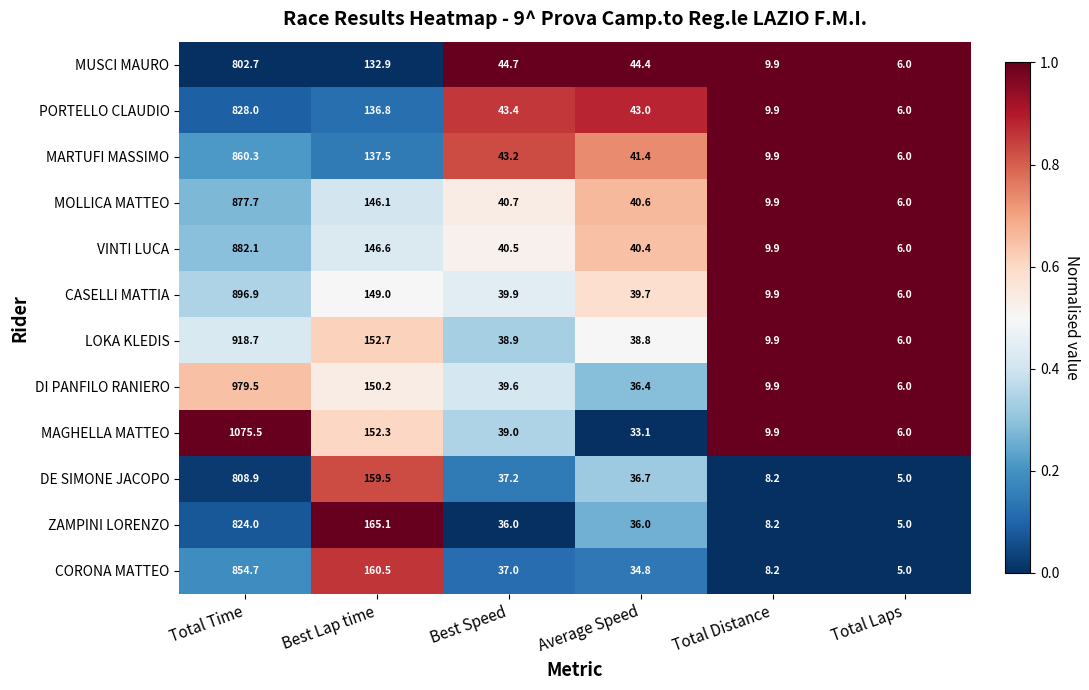

What value does the MAGHELLA MATTEO series have at Best Speed?

39.0